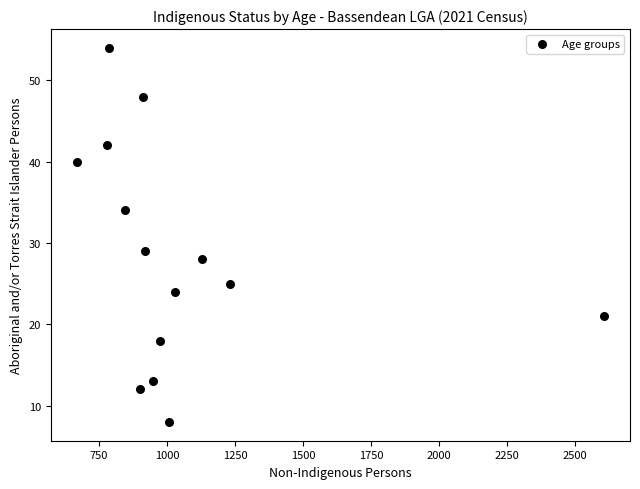

What is the range of X values (max minus min)?

1934